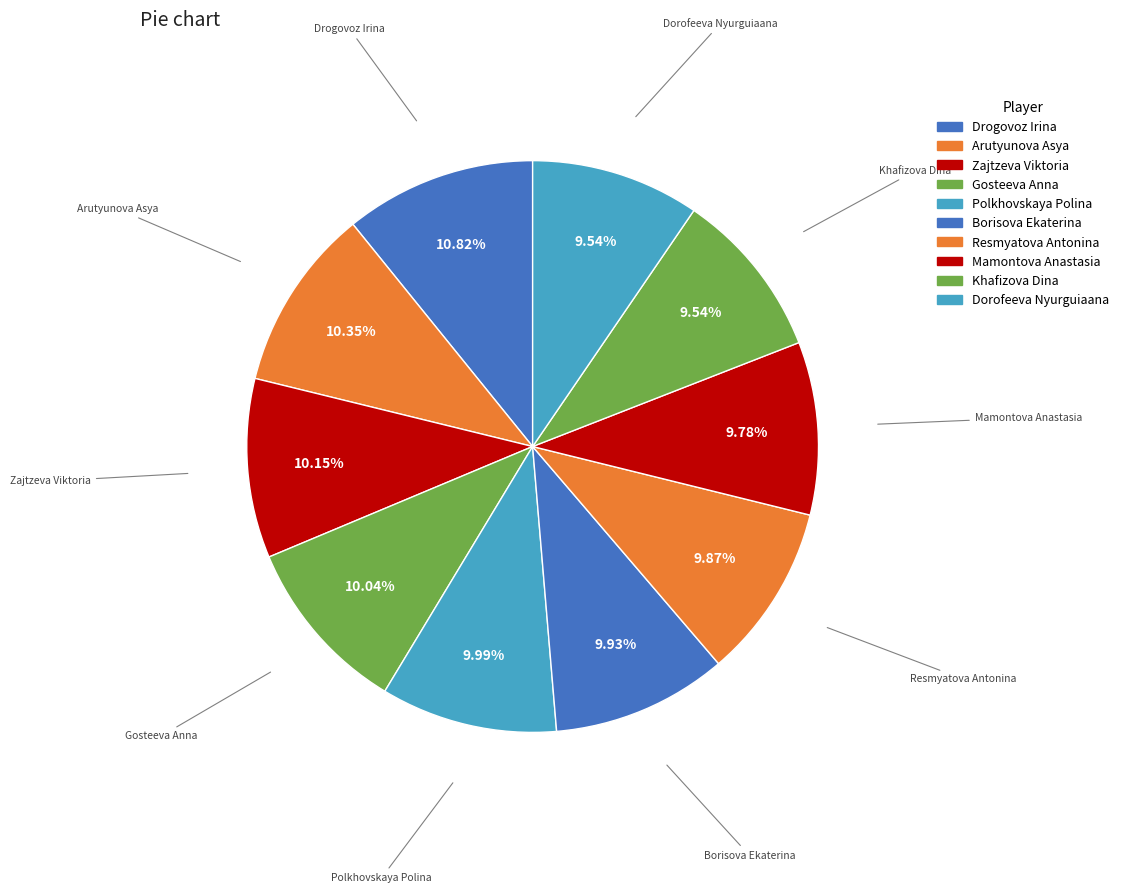

Approximately how many times larger is the value at Borisova Ekaterina compared to Arutyunova Asya?

1.0